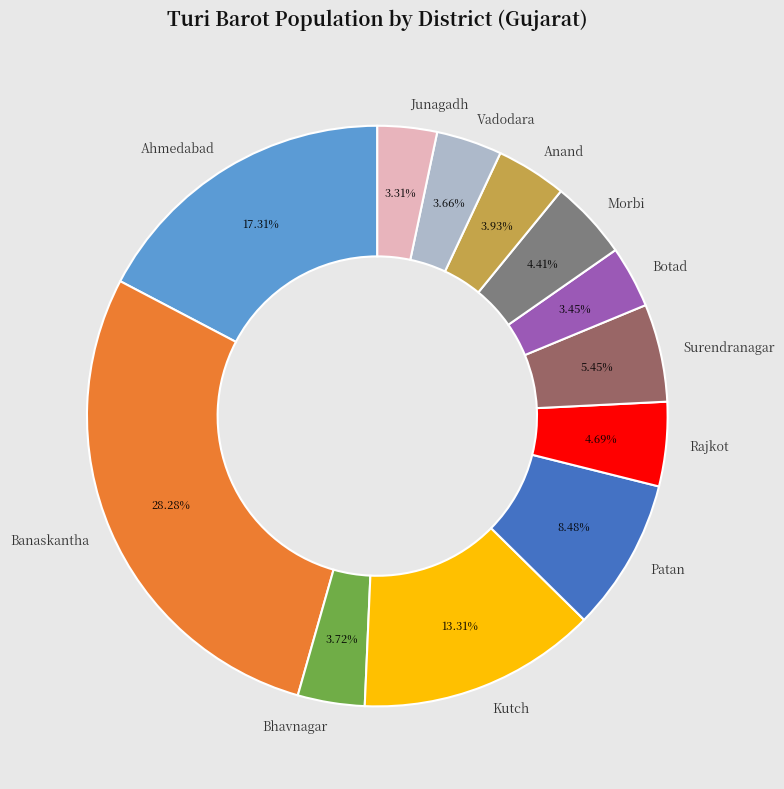

Does any single category account for the majority?

No